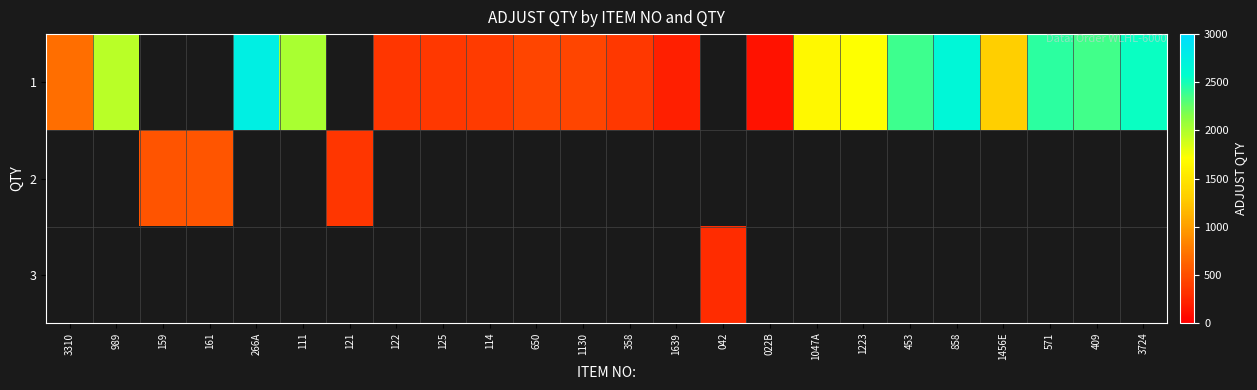

Which series changed the most between 114 and 858?

1